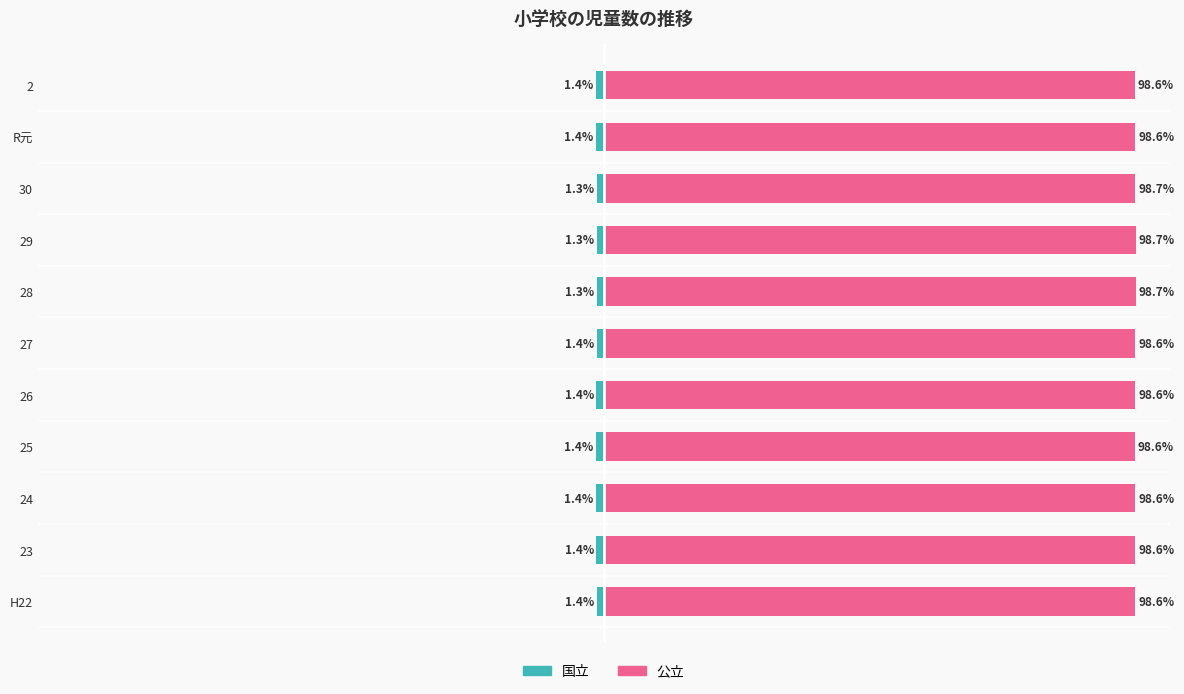

Which series has the largest range (max minus min)?

国立